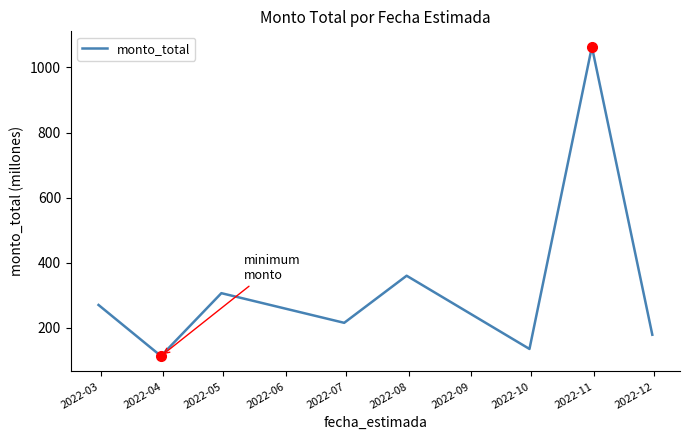

What is the minimum value shown in the chart?

113.0